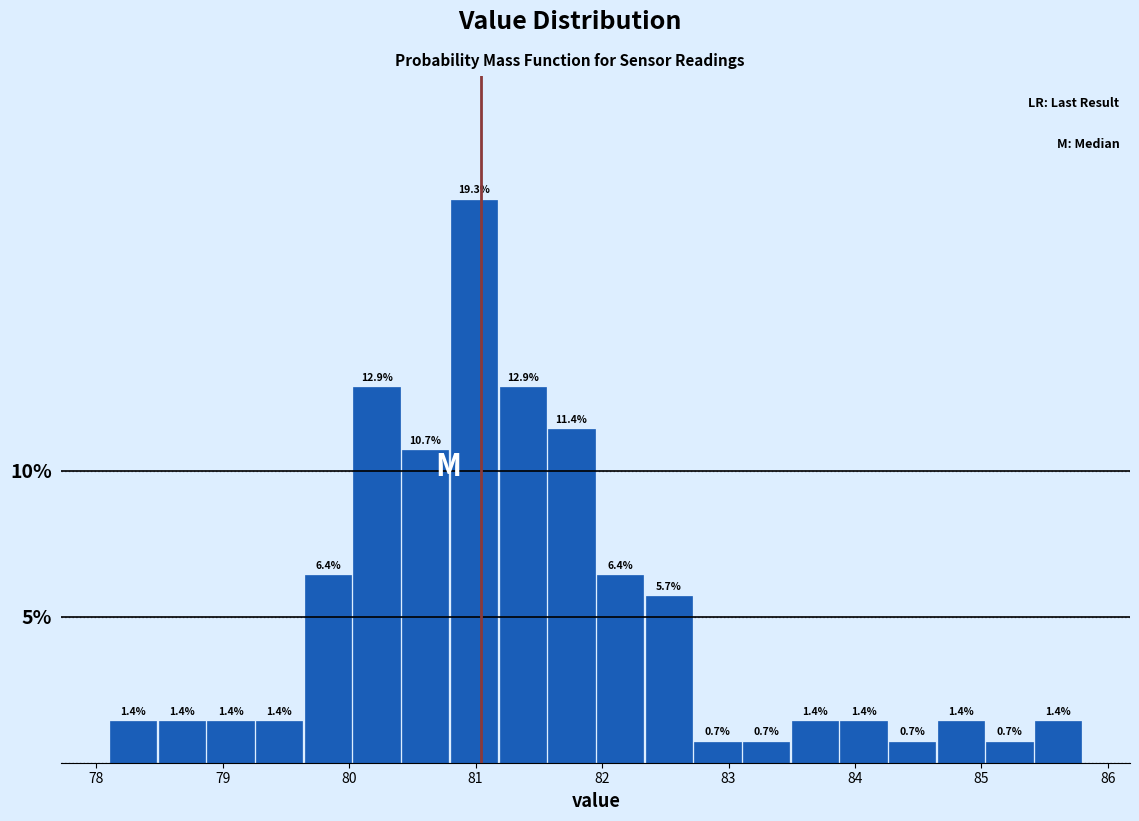

Around what value on the x-axis is the tallest bar? Give the approximate position of its centre, as read against the axis.

81.0